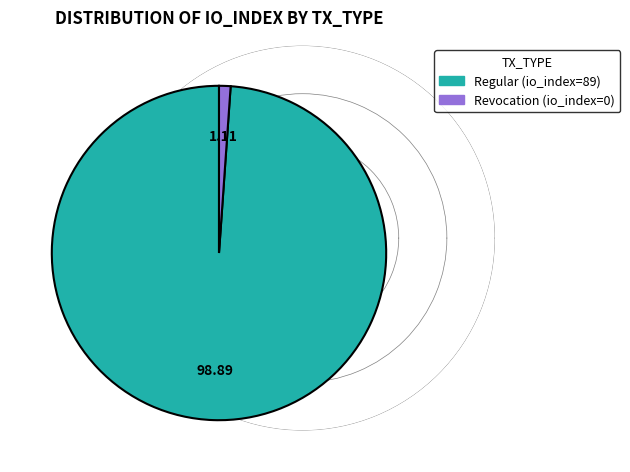

How many slices are in this pie chart?

2